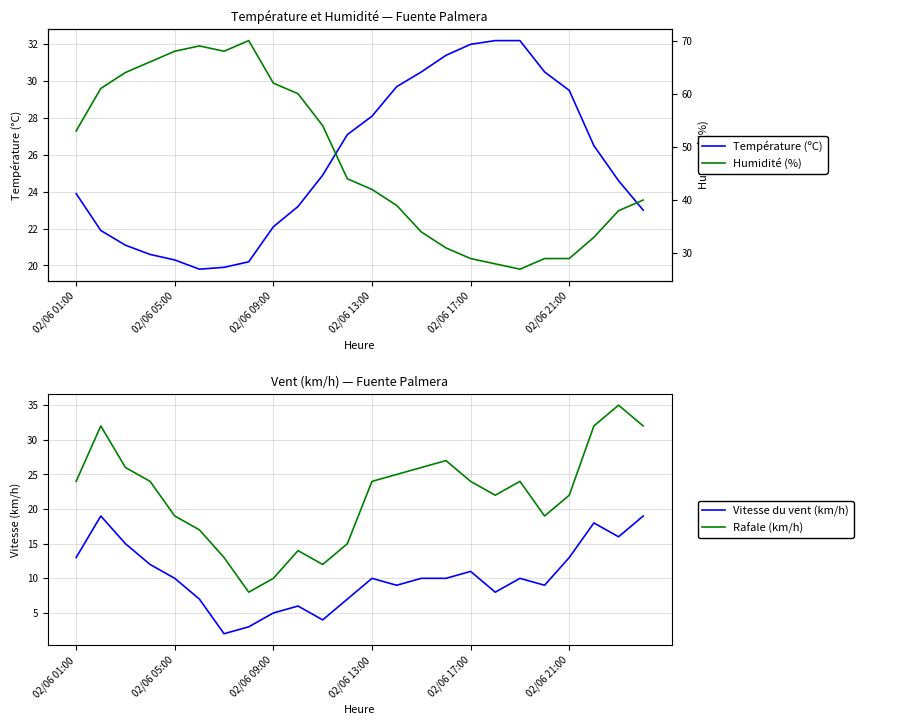

How many interior local peaks does the Rafale (km/h) series have?

5